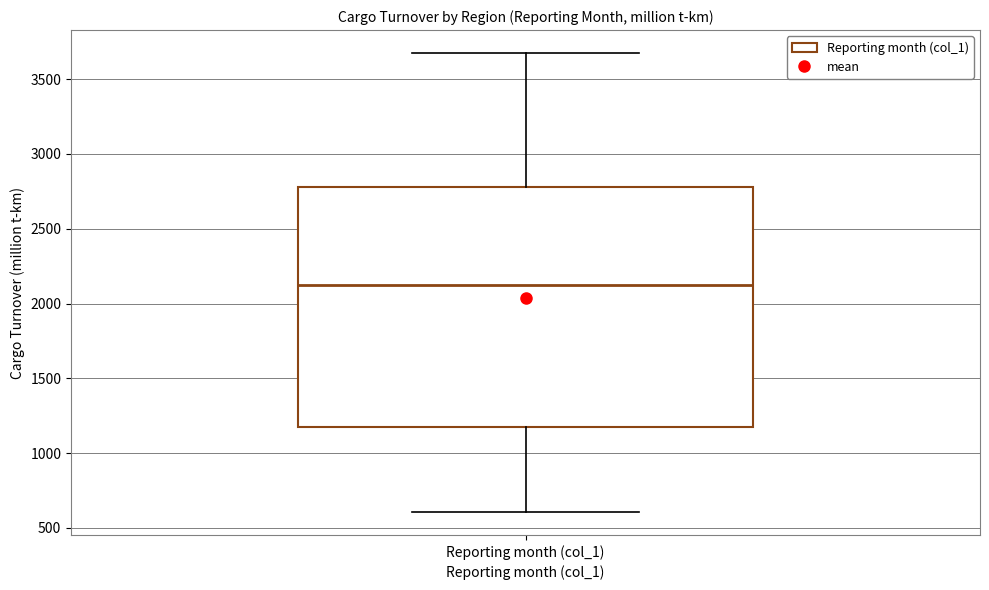

Transcribe this box plot: give where the median line is, the range the box spans, and where the two whiskers end, as read against the y-axis. The values are not printed on the chart, so give them approximately, as read against the axis.

median 2100, box 1200 to 2800, whiskers 600 to 3650